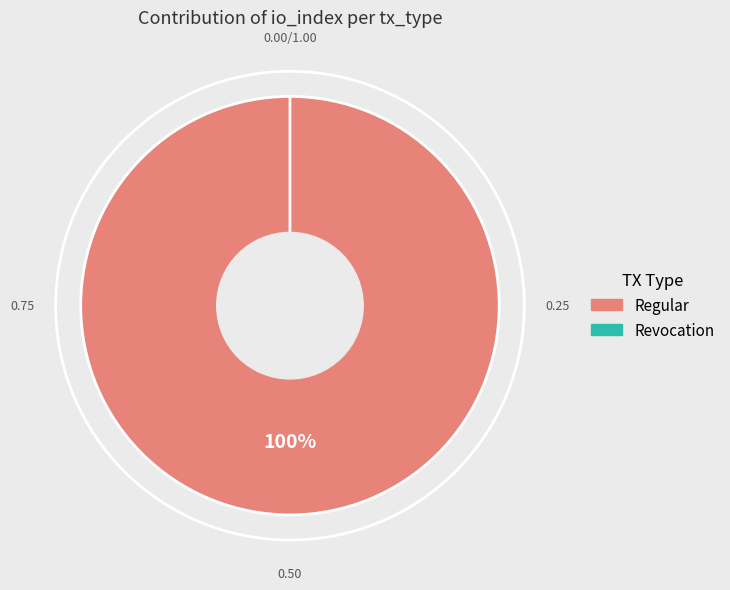

What is the majority slice?

Regular